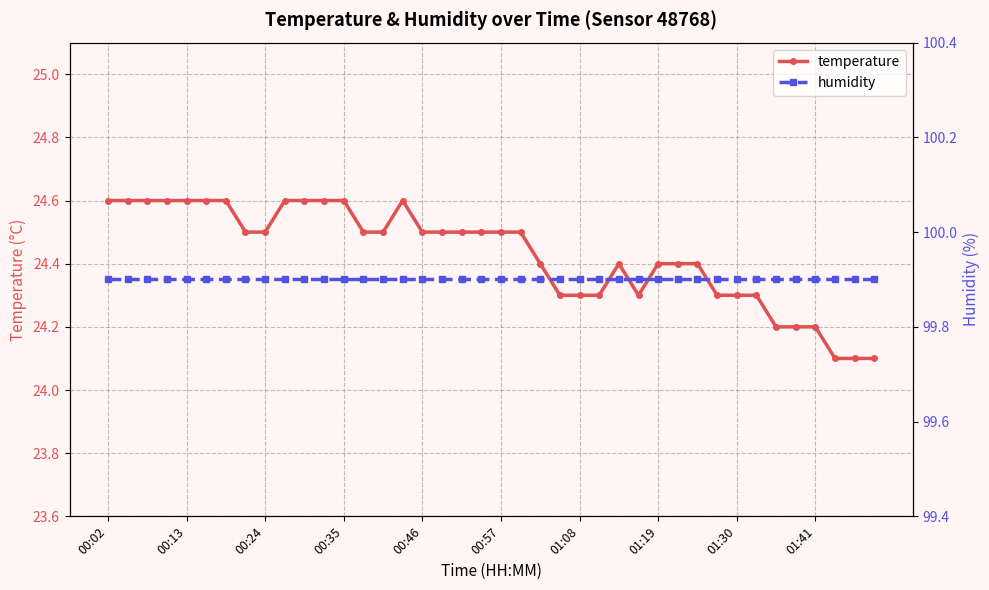

True or false: humidity and temperature intersect in this chart.

False